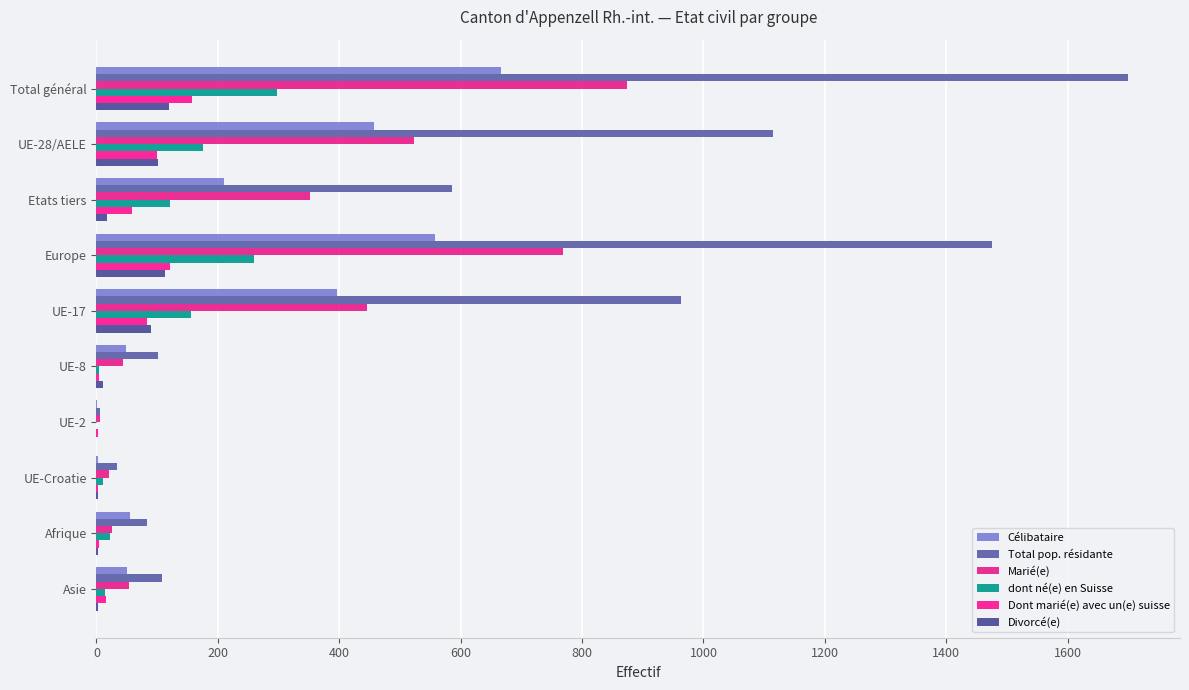

Rank the series by their maximum value, from highest to lowest.

Total pop. résidante, Marié(e), Célibataire, dont né(e) en Suisse, Dont marié(e) avec un(e) suisse, Divorcé(e)